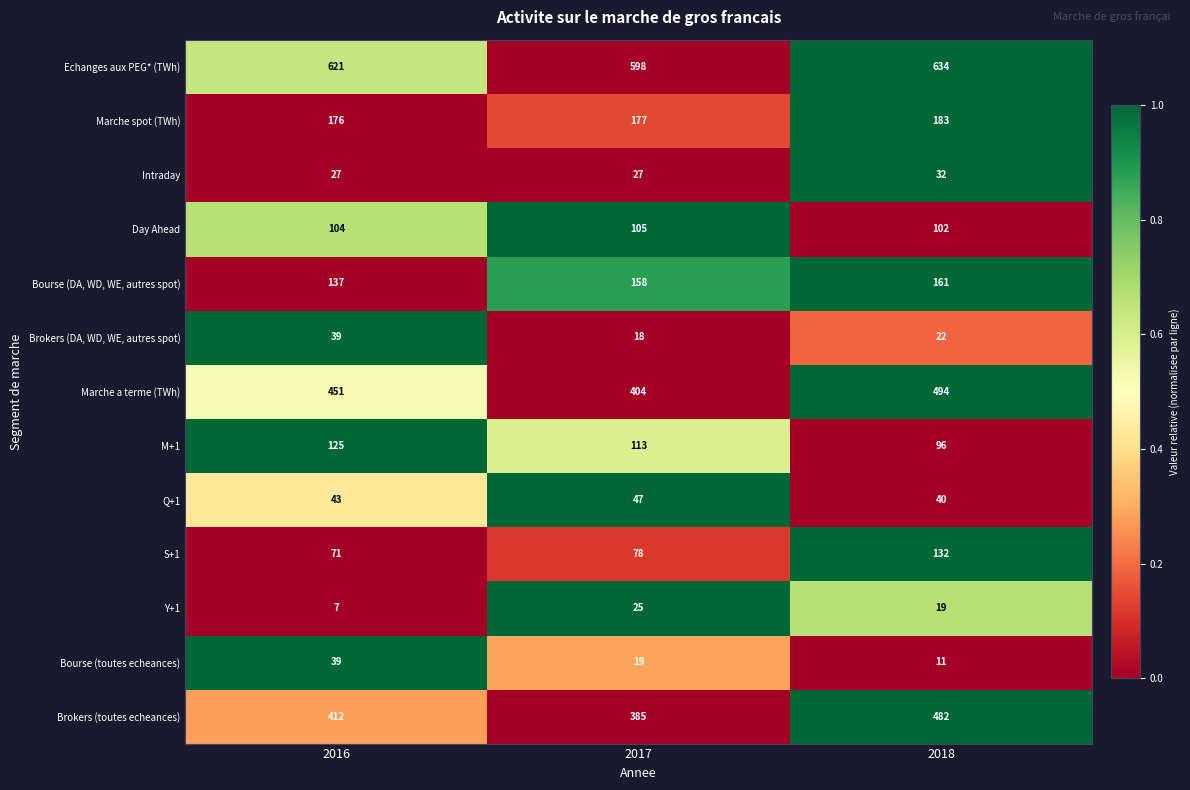

The Brokers (DA, WD, WE, autres spot) series shows 39 at 2016. True or false?

True